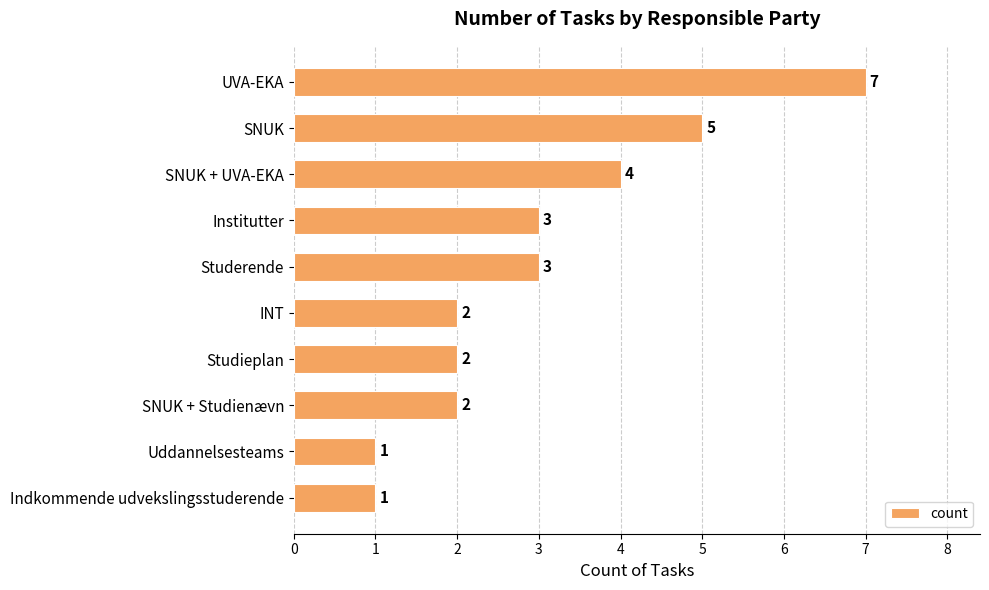

The chart shows a value of 7 at UVA-EKA. True or false?

True